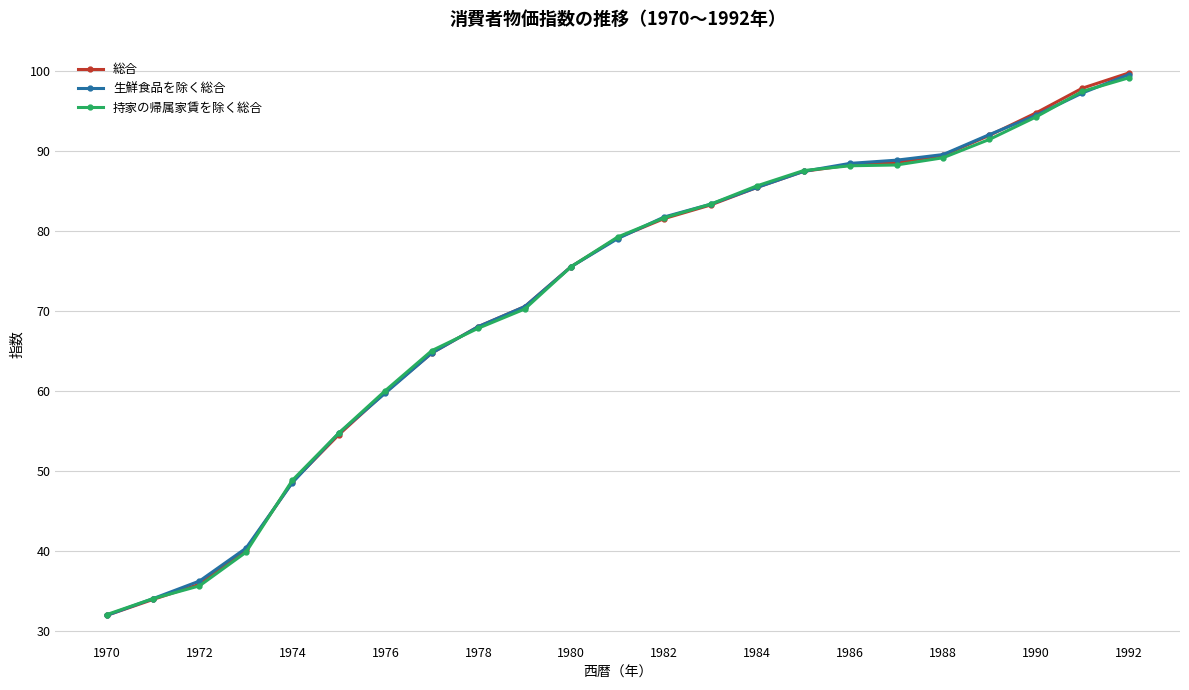

How many categories are shown in the chart?

23